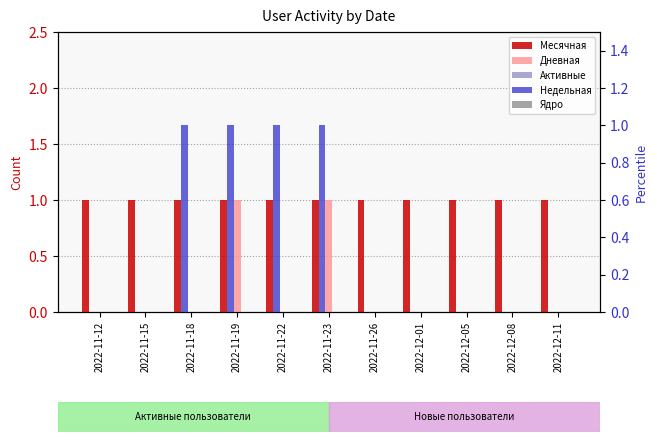

At how many categories does at least one series exceed 0?

11